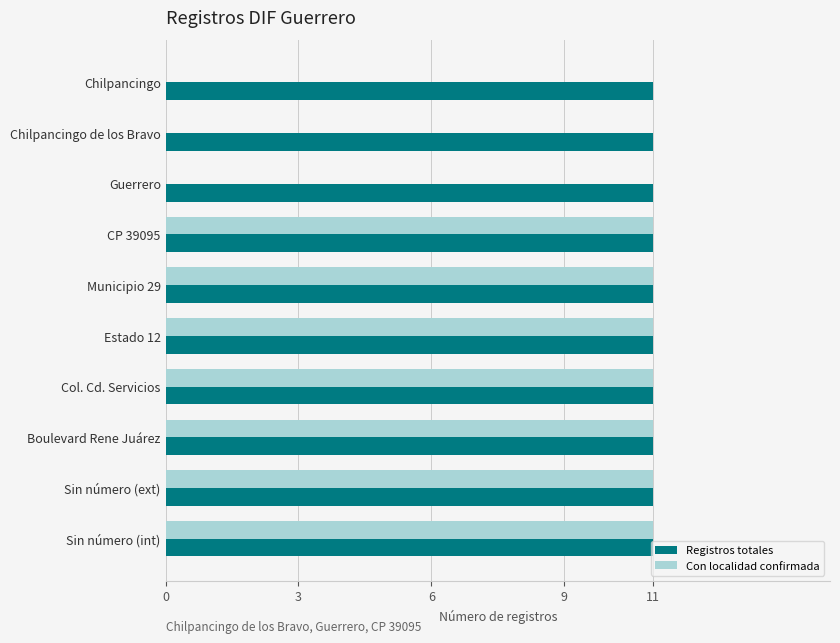

Between Chilpancingo and Sin número (ext), which series saw the biggest shift?

Con localidad confirmada